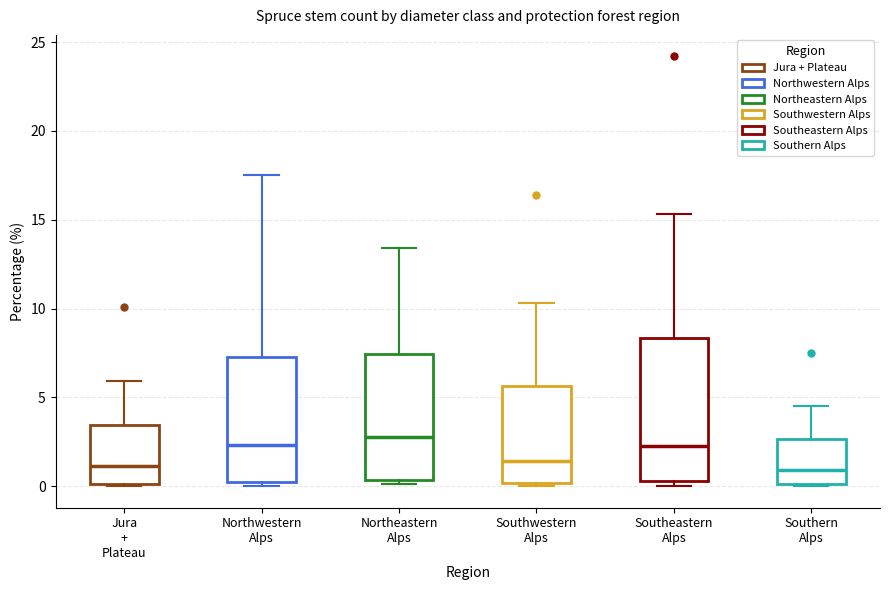

Reading left to right, read every box against the y-axis: the position of its median line, the range the box covers, and the ends of its whiskers. The values are not printed on the chart, so give them approximately, as read against the axis.

Jura + Plateau: median 1.0, box 0.0 to 3.5, whiskers 0.0 to 6.0
Northwestern Alps: median 2.5, box 0.0 to 7.5, whiskers 0.0 (just below the box's lower edge) to 17.5
Northeastern Alps: median 3.0, box 0.5 to 7.5, whiskers 0.0 to 13.5
Southwestern Alps: median 1.5, box 0.0 to 5.5, whiskers 0.0 (just below the box's lower edge) to 10.5
Southeastern Alps: median 2.5, box 0.5 to 8.5, whiskers 0.0 to 15.5
Southern Alps: median 1.0, box 0.0 to 2.5, whiskers 0.0 to 4.5